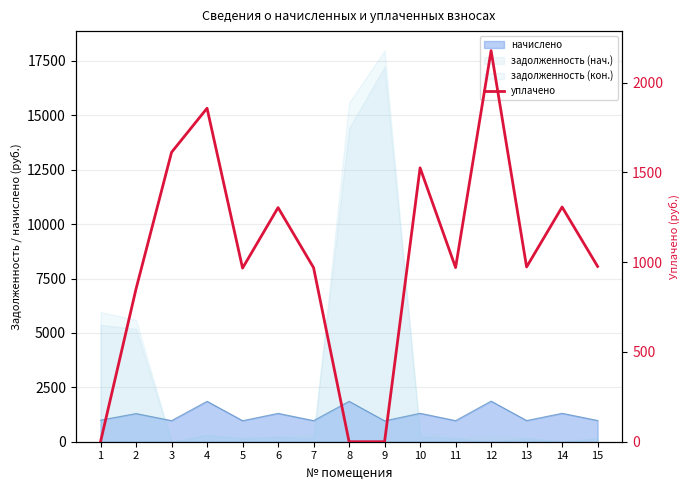

At which category does the chart reach its minimum across all series?

1